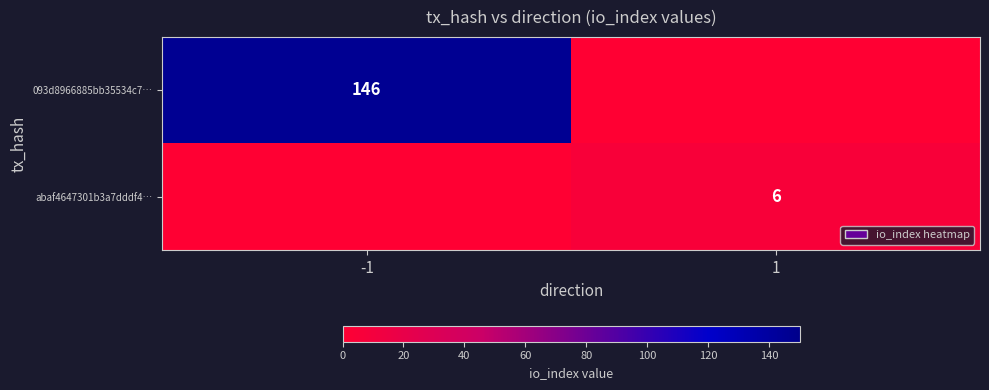

The value of abaf4647301b3a7dddf4… at 1 is 3. True or false?

False